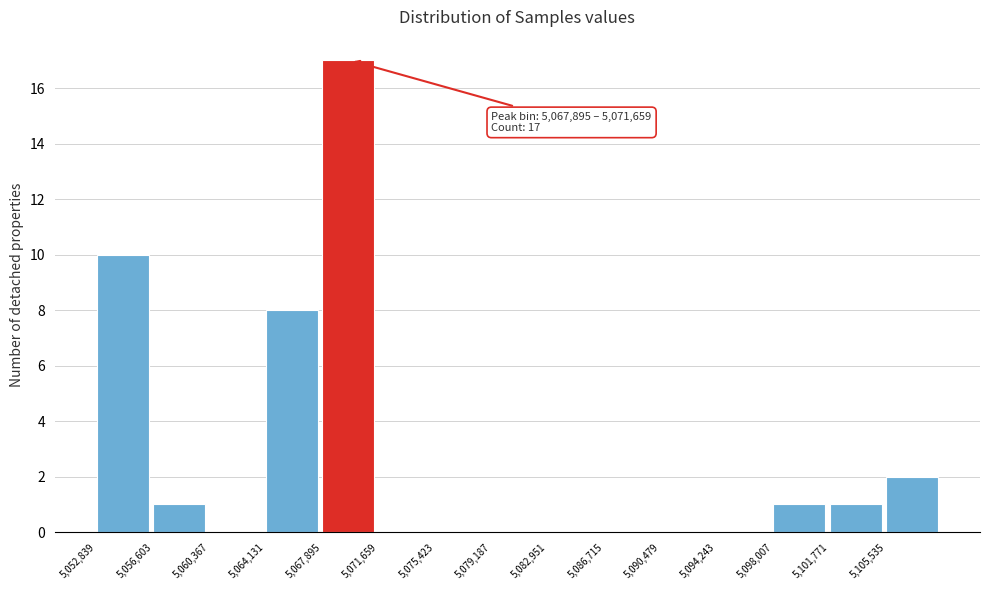

Over which range of the x-axis is the bar tallest?

5068000 to 5071500